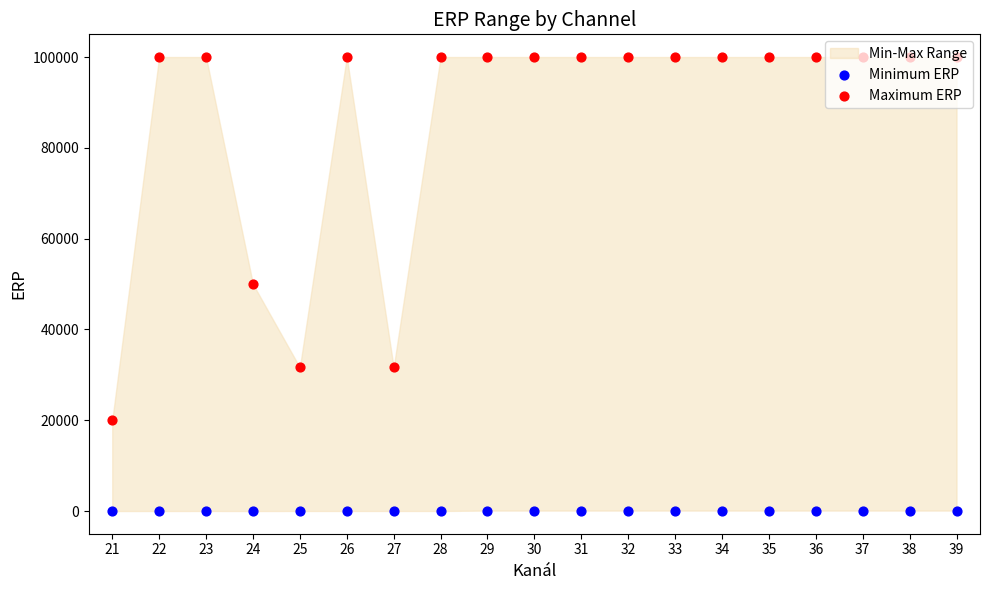

What is the total value across all series at 22?

100005